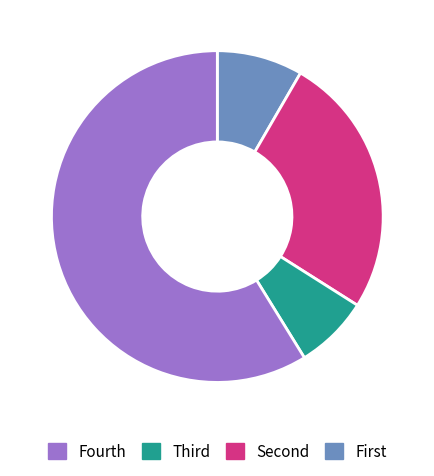

Is there any slice that represents more than half of the pie?

Yes